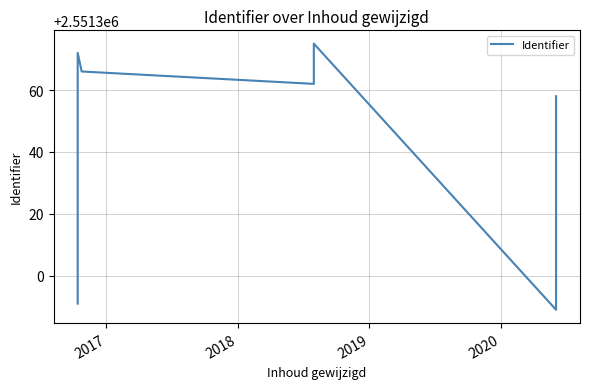

What is the value of the 7th point from the left?

2551358